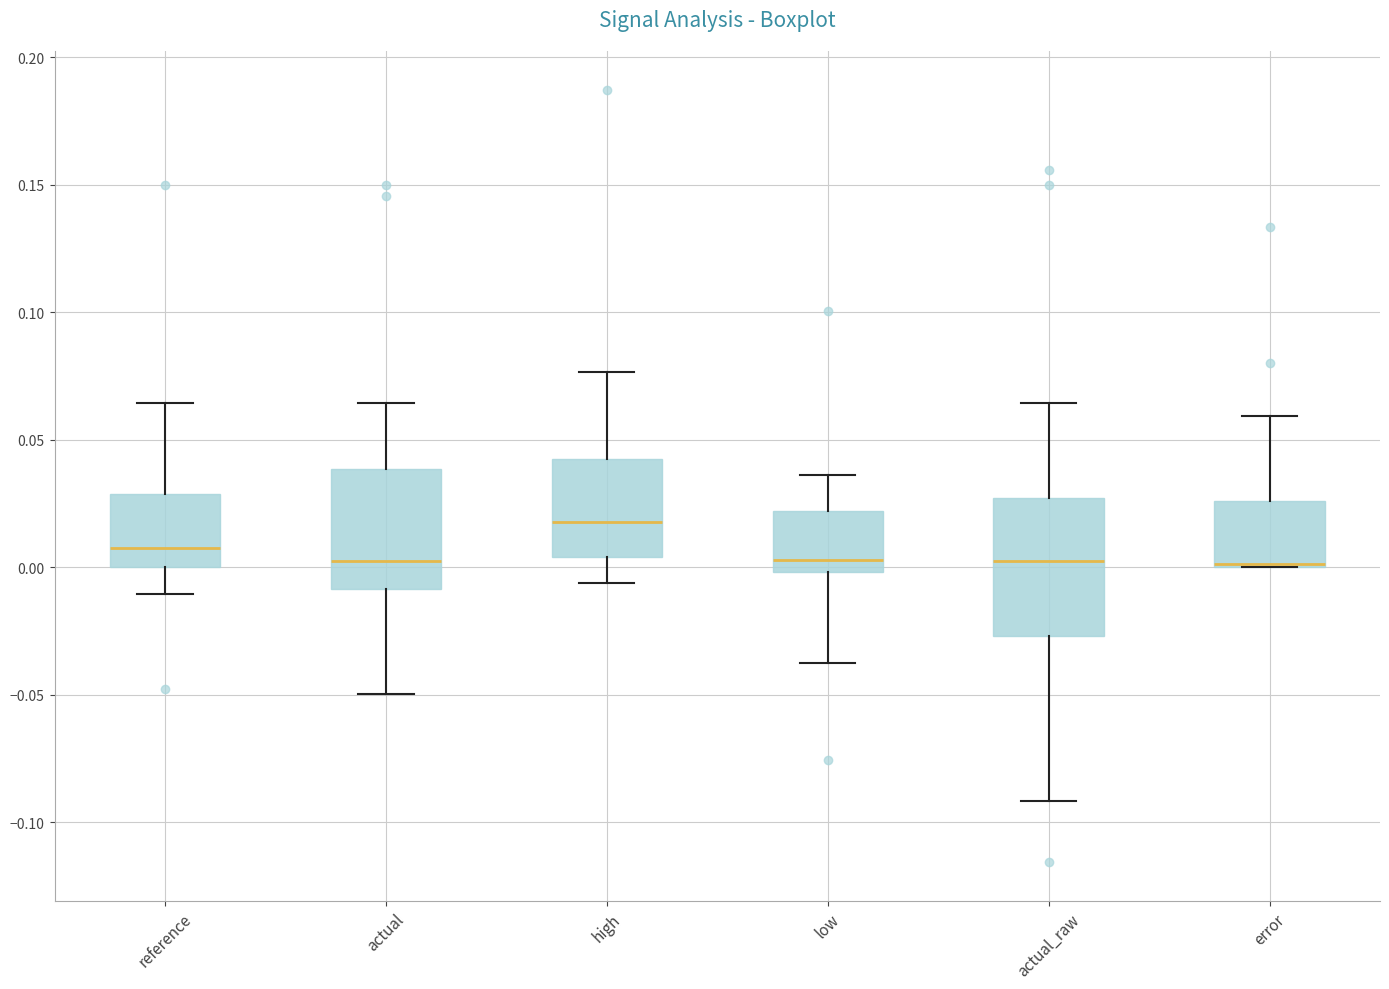

Reading left to right, transcribe this box plot: for each box, give where its median line is, the range the box spans, and where its two whiskers end, as read against the y-axis. The values are not printed on the chart, so give them approximately, as read against the axis.

reference: median 0.005, box 0.000 to 0.030, whiskers -0.010 to 0.065
actual: median 0.005, box -0.010 to 0.040, whiskers -0.050 to 0.065
high: median 0.020, box 0.005 to 0.040, whiskers -0.005 to 0.075
low: median 0.005, box 0.000 to 0.020, whiskers -0.035 to 0.035
actual_raw: median 0.005, box -0.025 to 0.025, whiskers -0.090 to 0.065
error: median 0.000 (drawn on the box's lower edge), box 0.000 to 0.025, whiskers 0.000 to 0.060